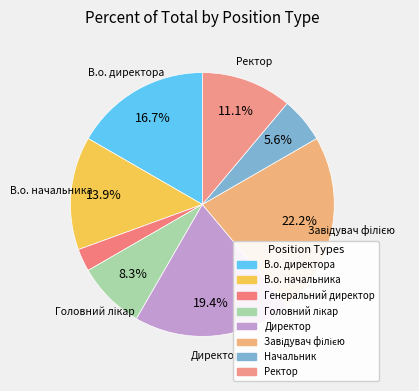

Rank the categories by value from lowest to highest.

Генеральний директор, Начальник, Головний лікар, Ректор, В.о. начальника, В.о. директора, Директор, Завідувач філією